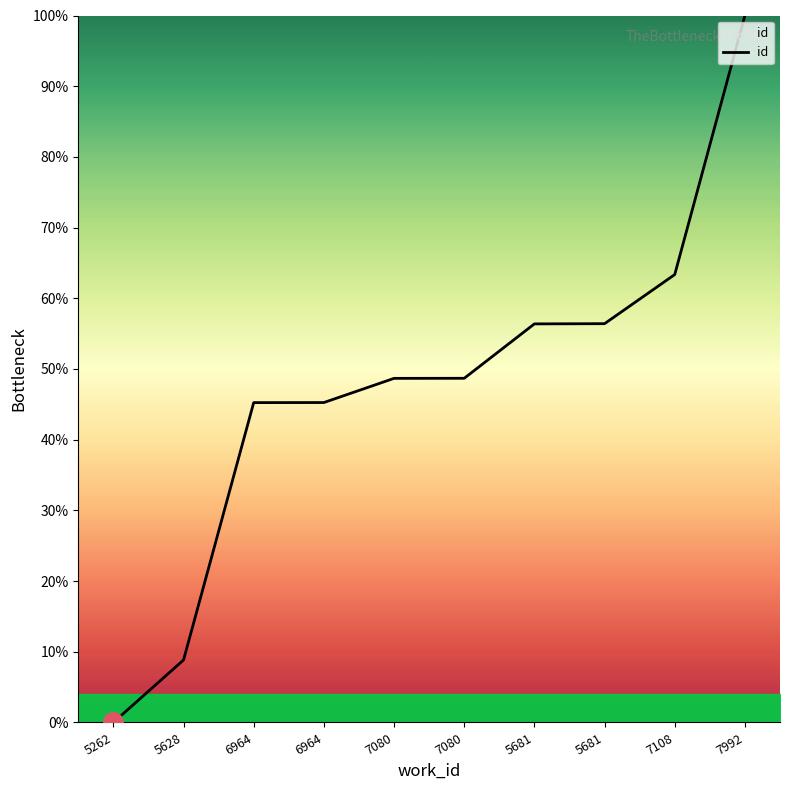

List the labels in order of value, smallest first.

5262, 5628, 6964, 6964, 7080, 7080, 5681, 5681, 7108, 7992